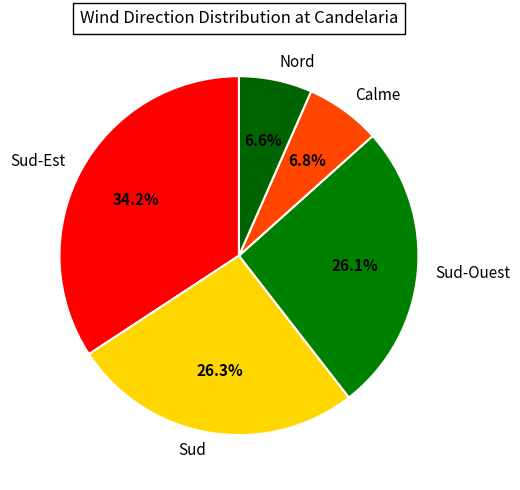

What percentage is the Sud-Est slice, to the nearest percent?

34%